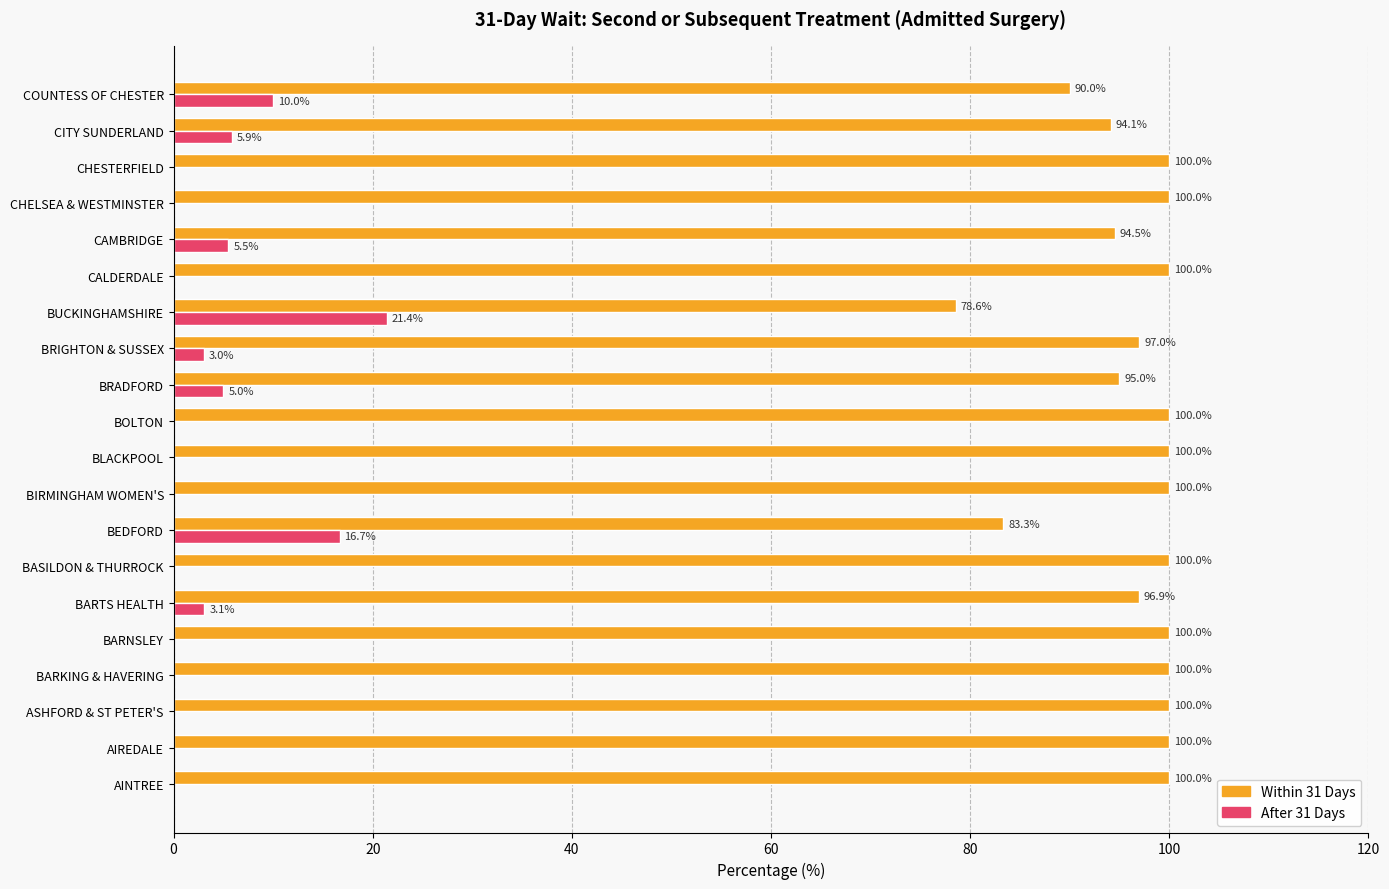

Is it true that Within 31 Days equals 137.7 at BEDFORD?

False